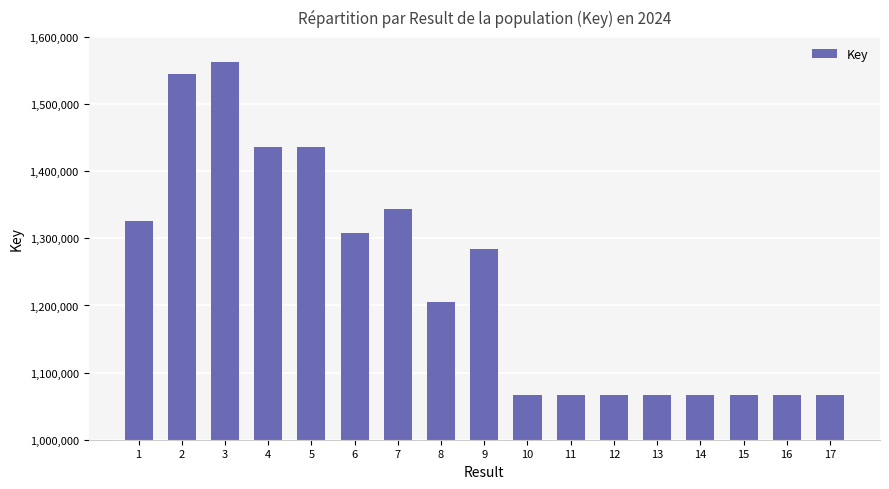

What is the smallest value displayed?

1065929